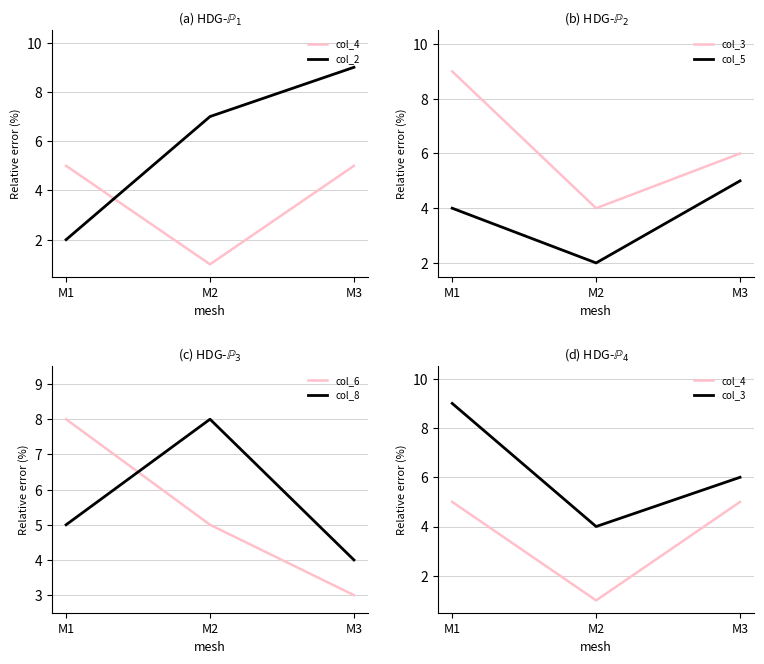

Rank the series at M2 from highest to lowest value.

col_8, col_2, col_6, col_3, col_5, col_4